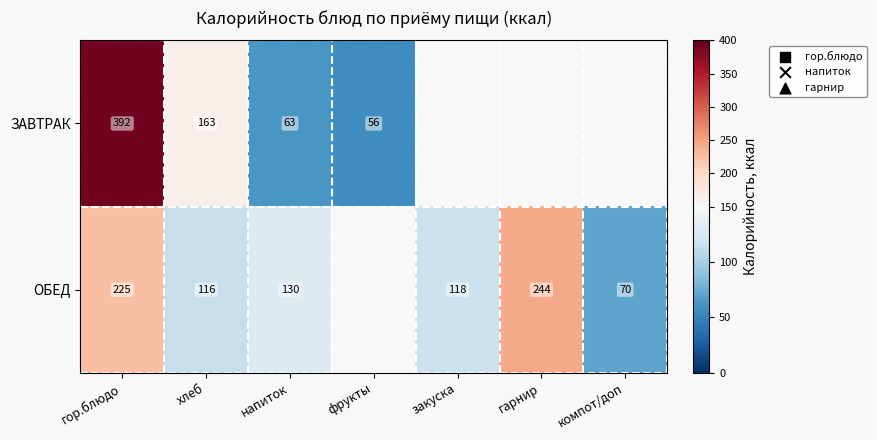

What is the sum of the ОБЕД values at хлеб and закуска?

234